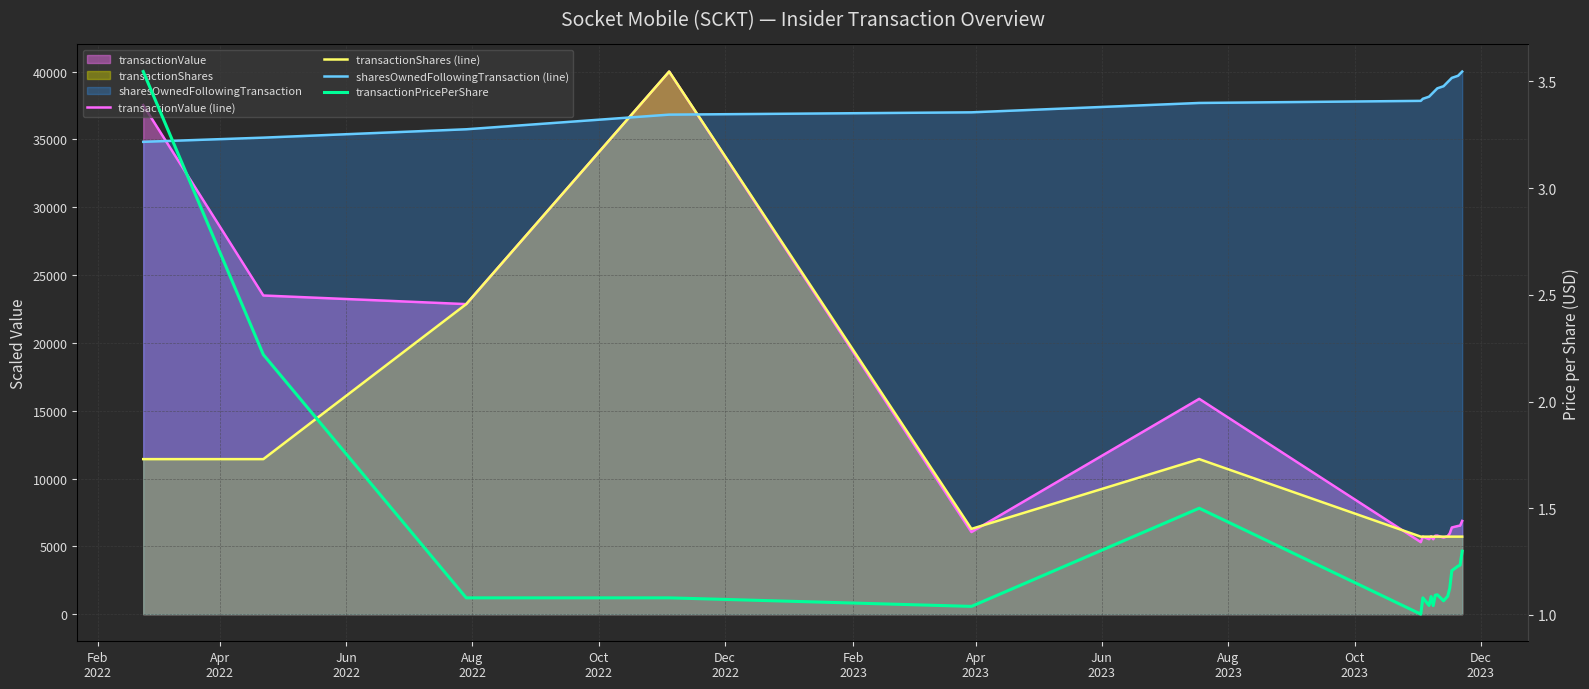

What is the average value of the sharesOwnedFollowingTransaction (line) series?

38096.6